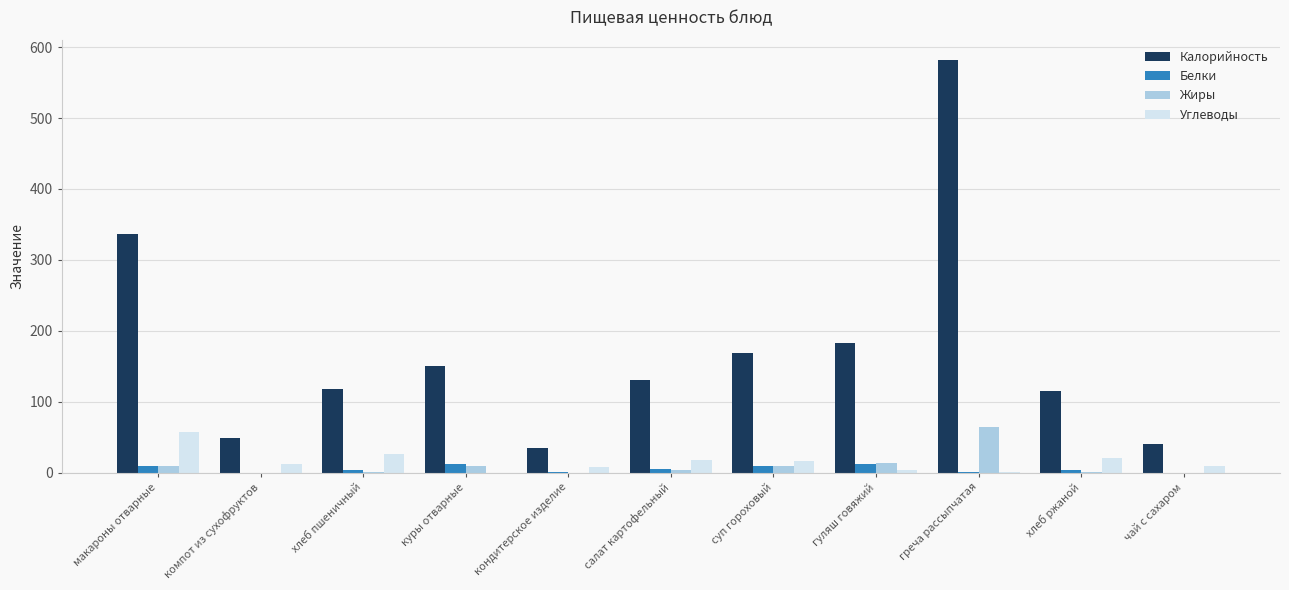

True or false: Калорийность has a value of 297.0 at суп гороховый.

False